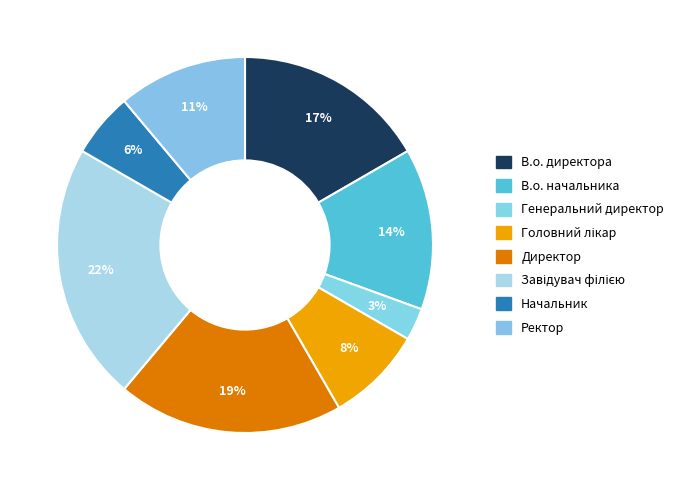

How many slices are in this pie chart?

8